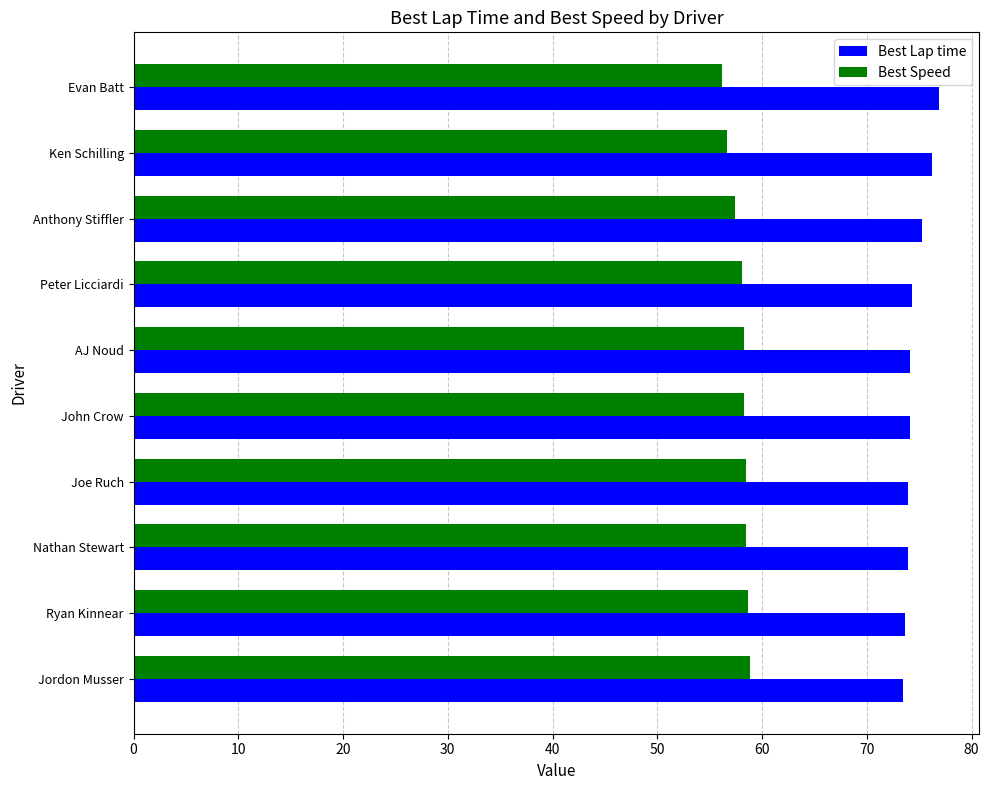

What is the difference between the second highest and minimum values in the Best Lap time series?

2.8